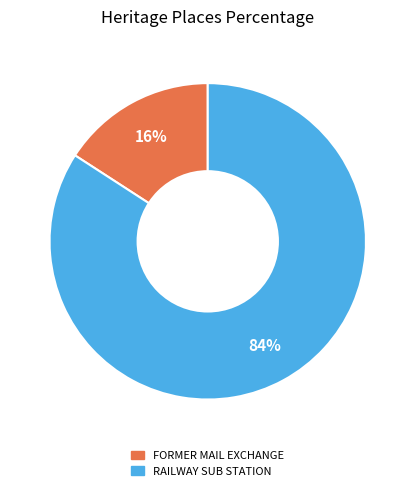

Which slice represents more than half of the pie?

RAILWAY SUB STATION